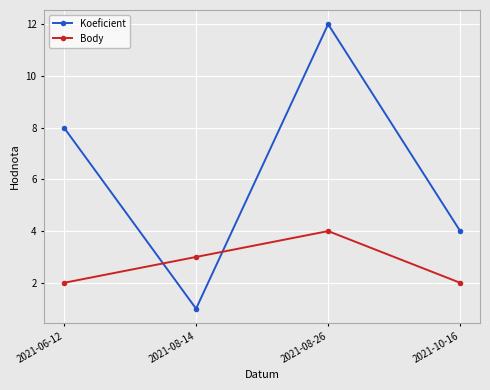

True or false: Koeficient has more than 0 interior local peaks.

True